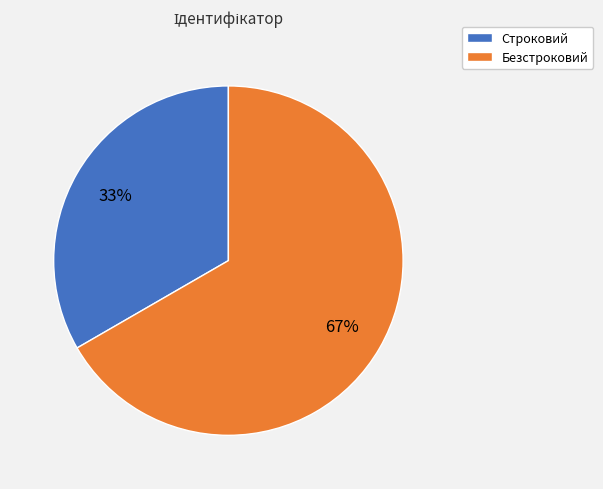

How many segments does this pie chart have?

2